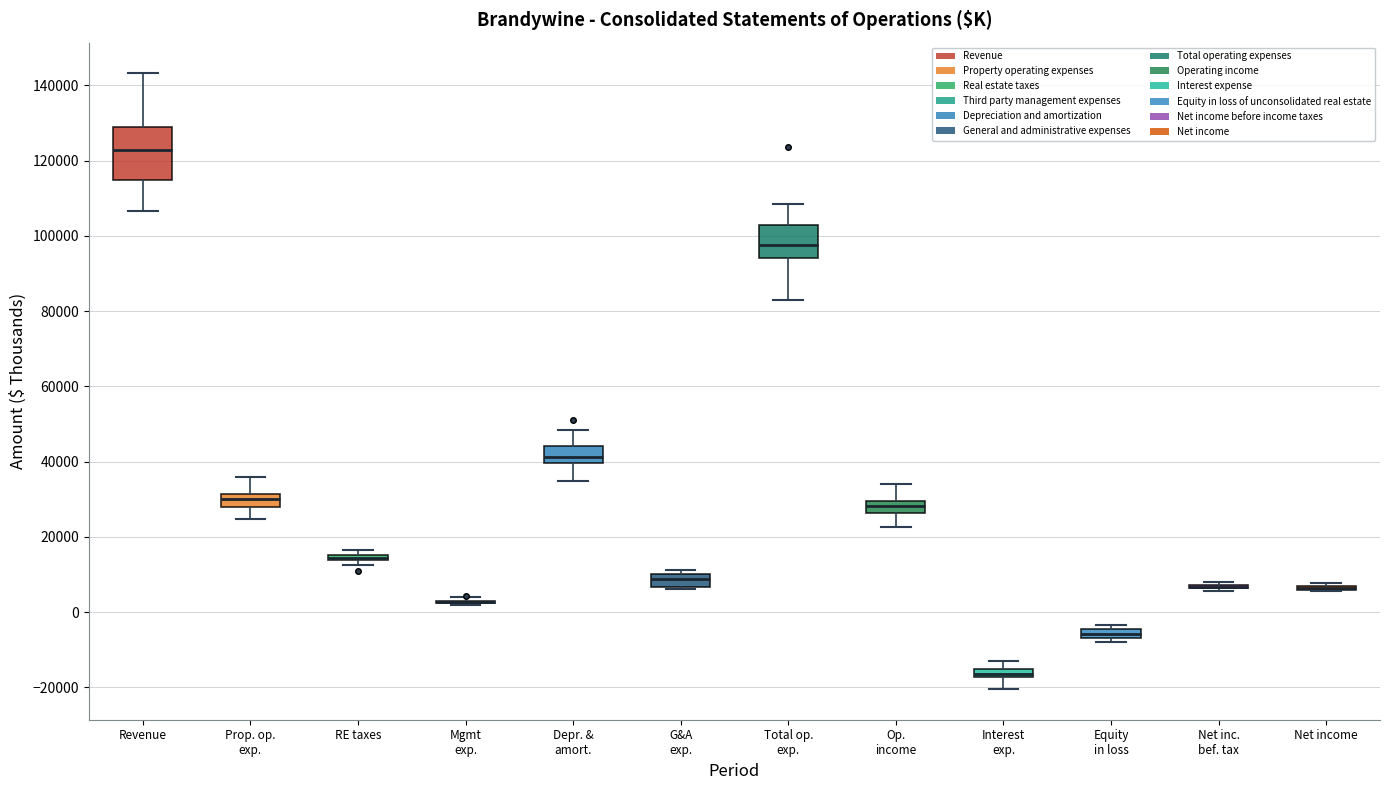

Where is the lower edge of the box for RE taxes on the y-axis? The values are not printed on the chart, so give them approximately, as read against the axis.

14000